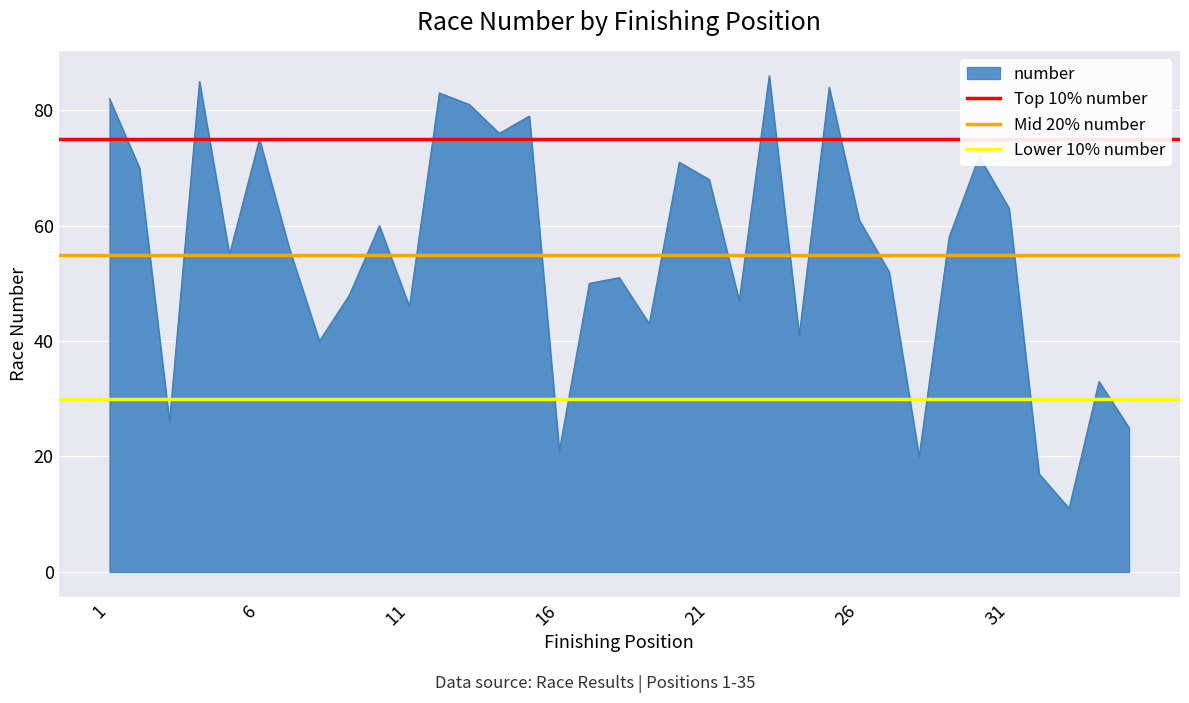

The Mid 20% number series shows 55 at 1. True or false?

True